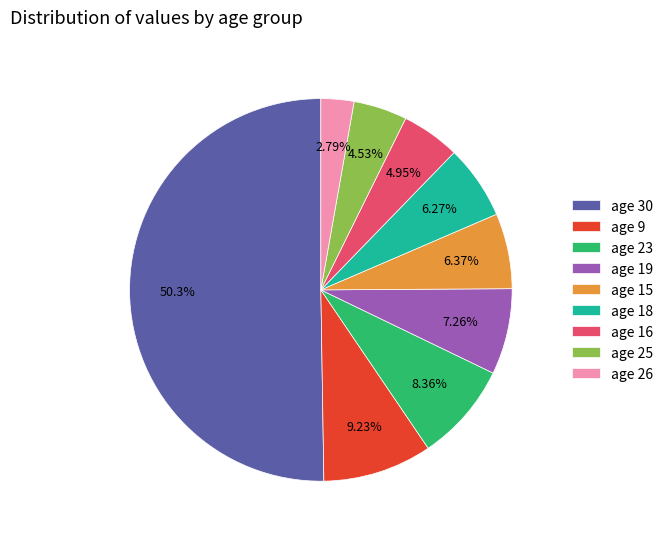

What is the majority slice?

age 30